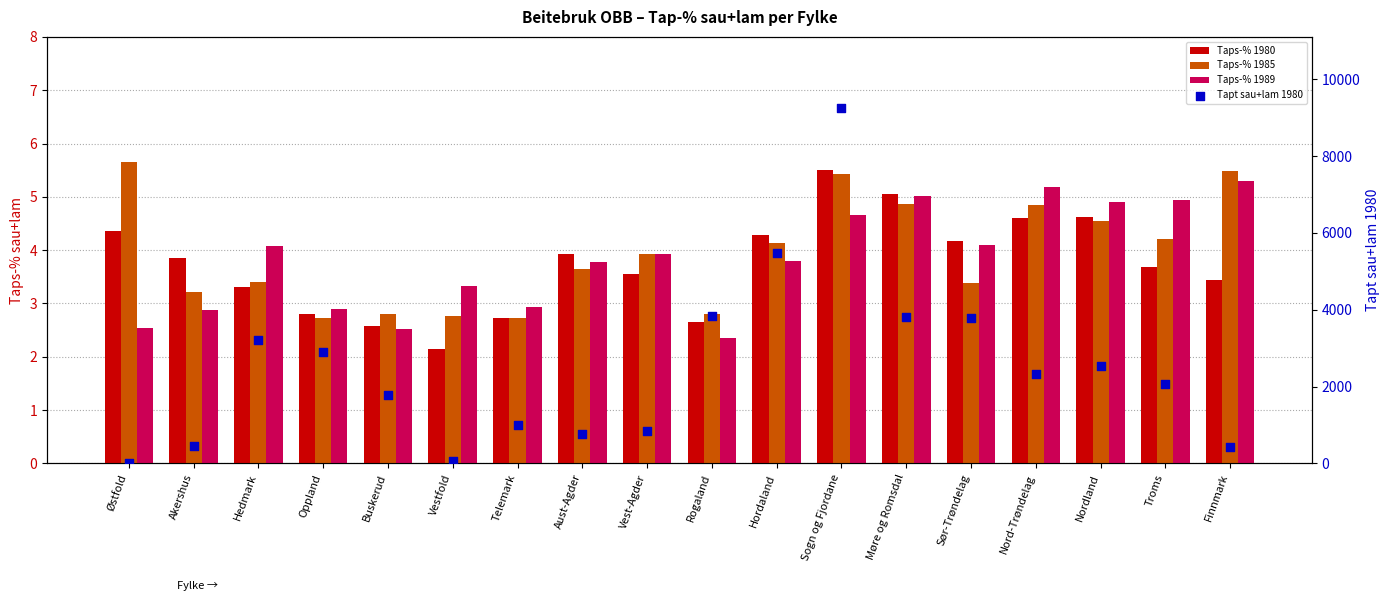

What is the total value across all series at Oppland?

2896.4